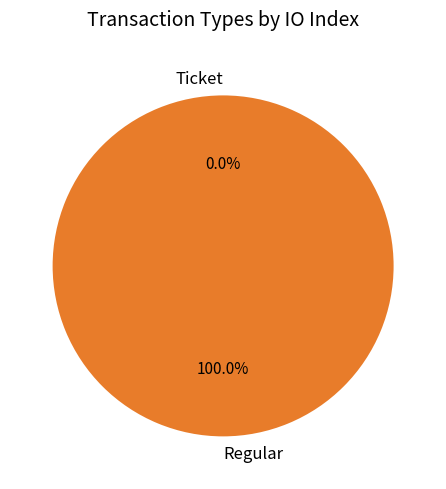

Which category has the smallest portion of the pie?

Ticket